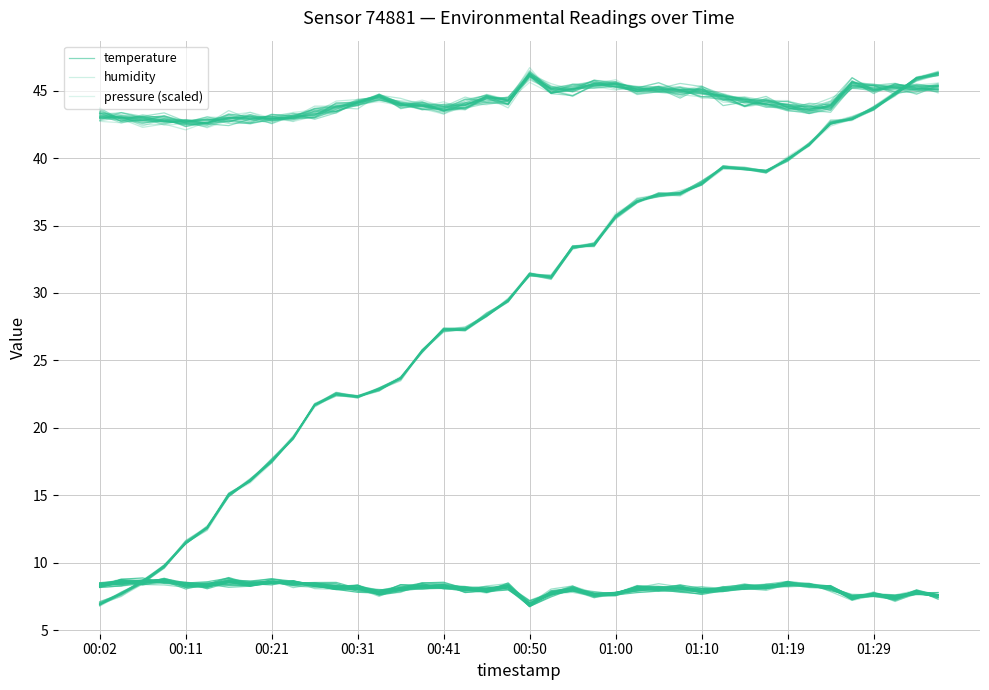

What is the sum of all pressure (scaled) values?

1155.1